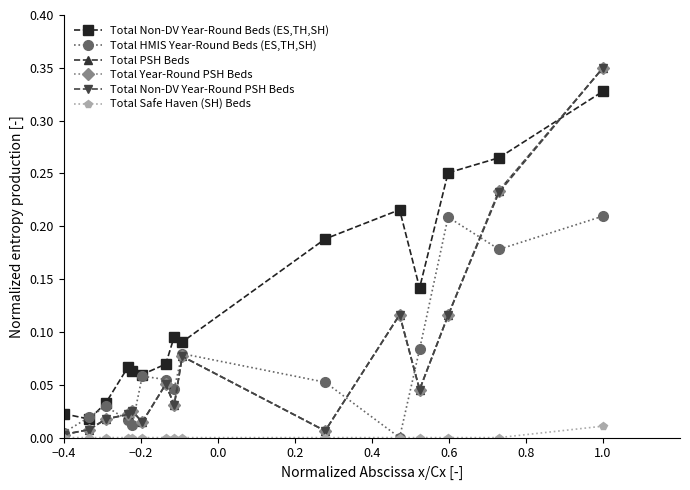

Does the chart have visible grid lines?

No